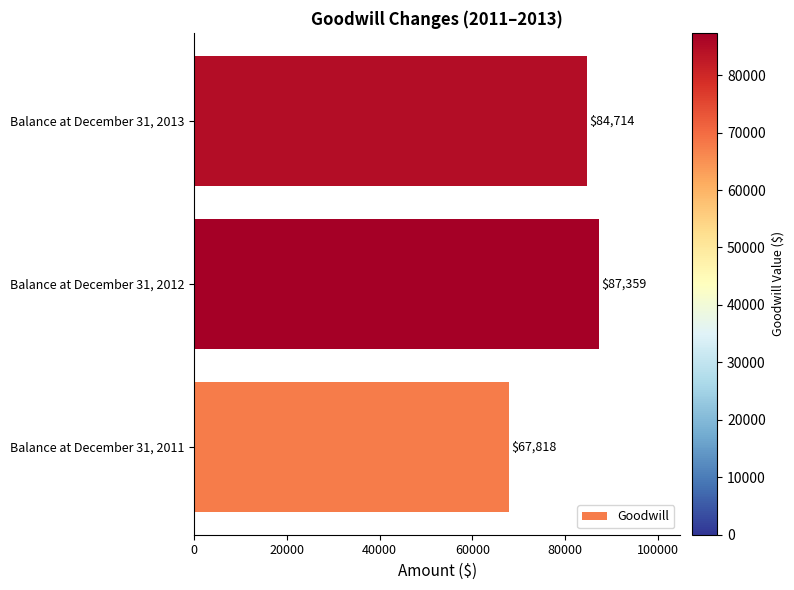

How many bars are there in total?

3